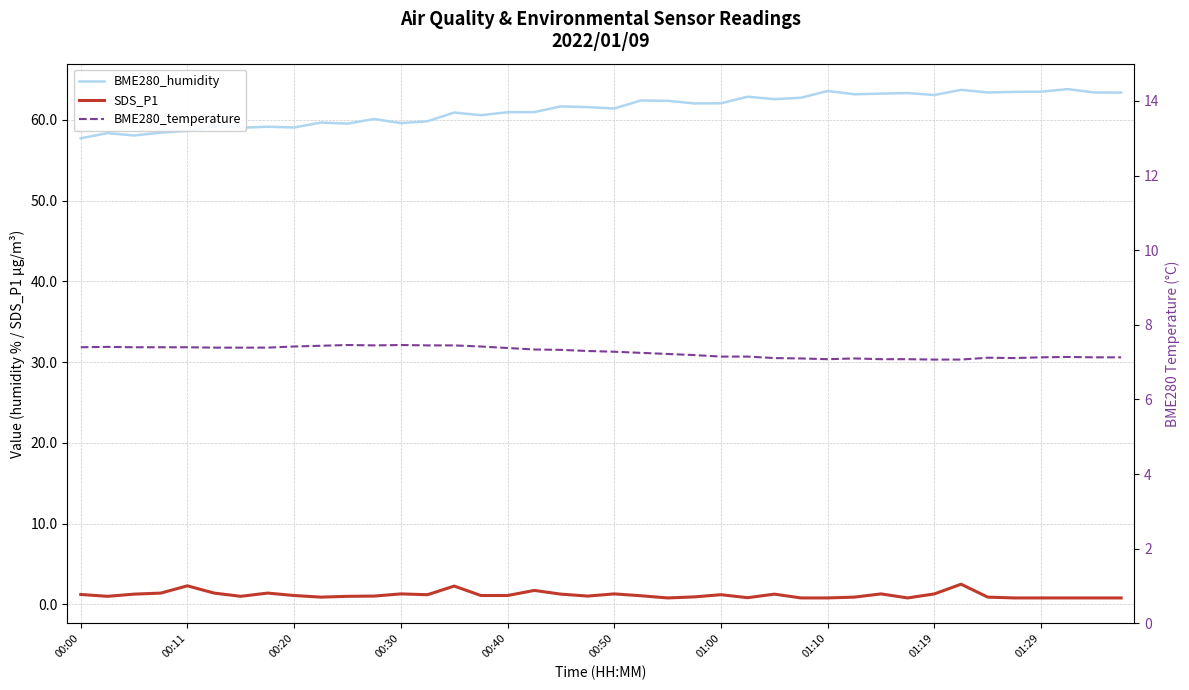

What are all the series names shown in the legend?

BME280_humidity, SDS_P1, BME280_temperature